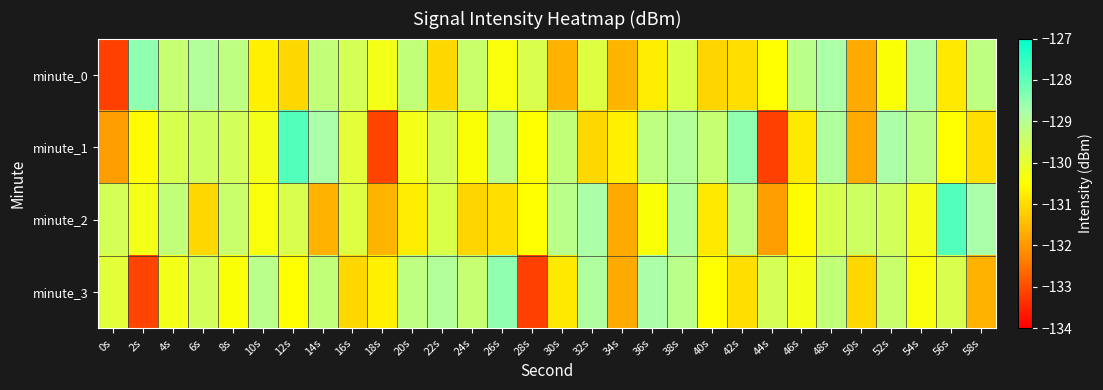

At how many categories does at least one series exceed -128?

2